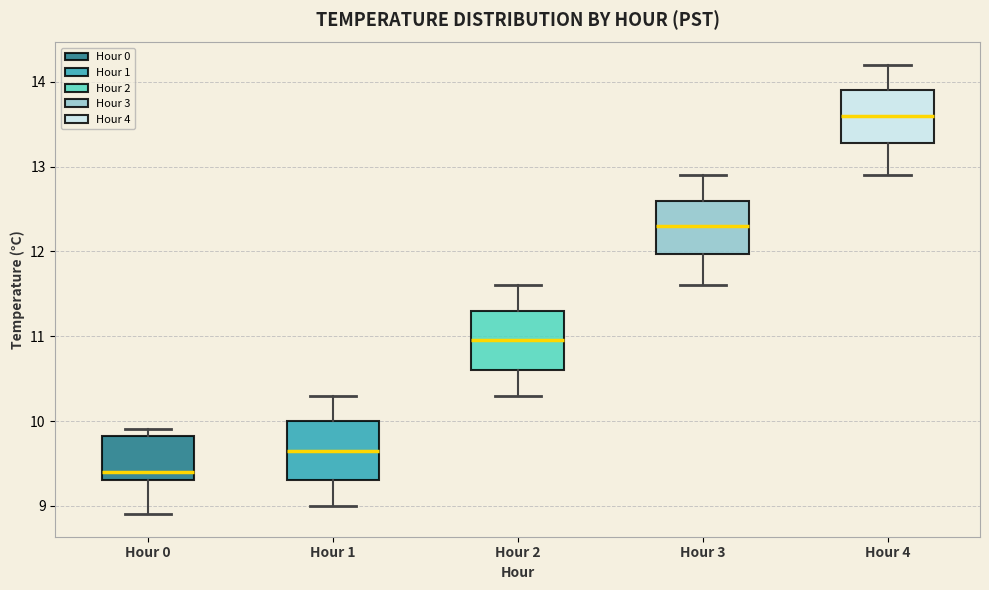

Which box has the highest median line?

Hour 4